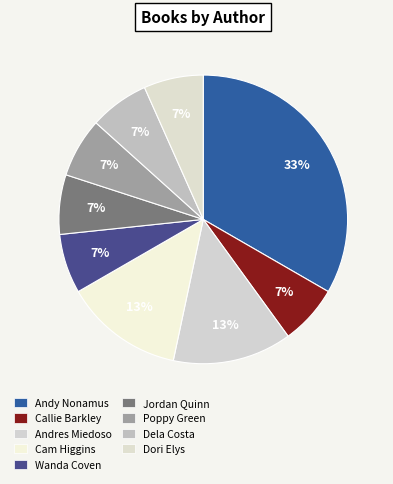

How many slices are in this pie chart?

9